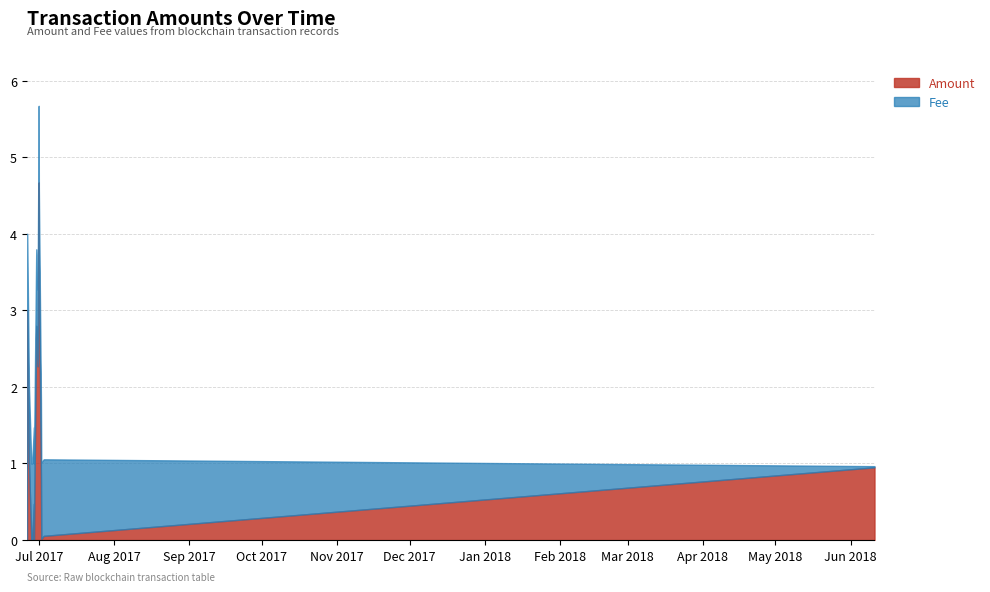

What is the value of the Amount point at the 13th from the left?

3.6